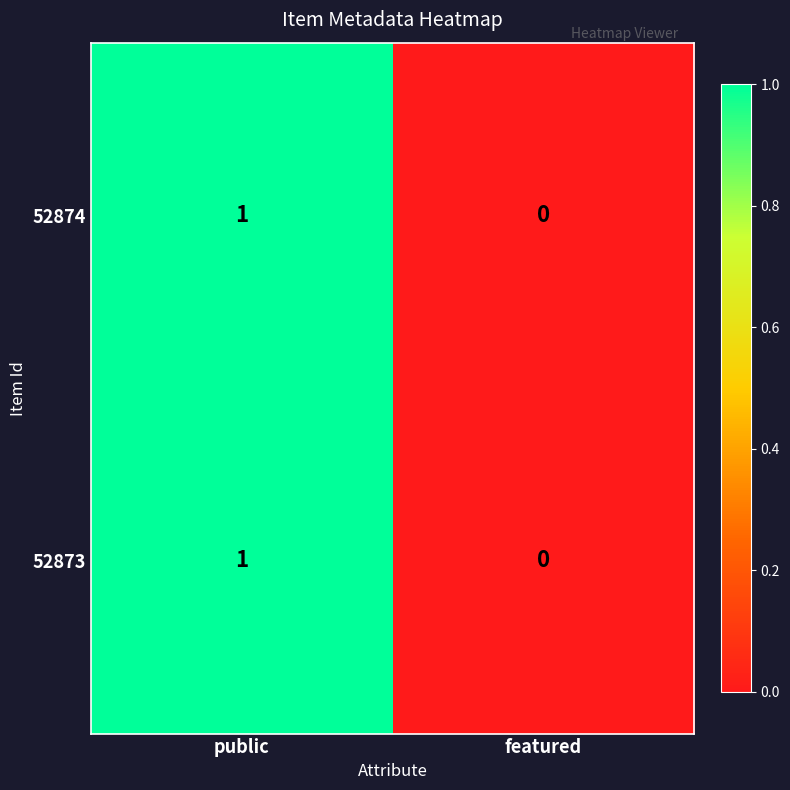

Where is 52874 nearest to the value 0?

featured